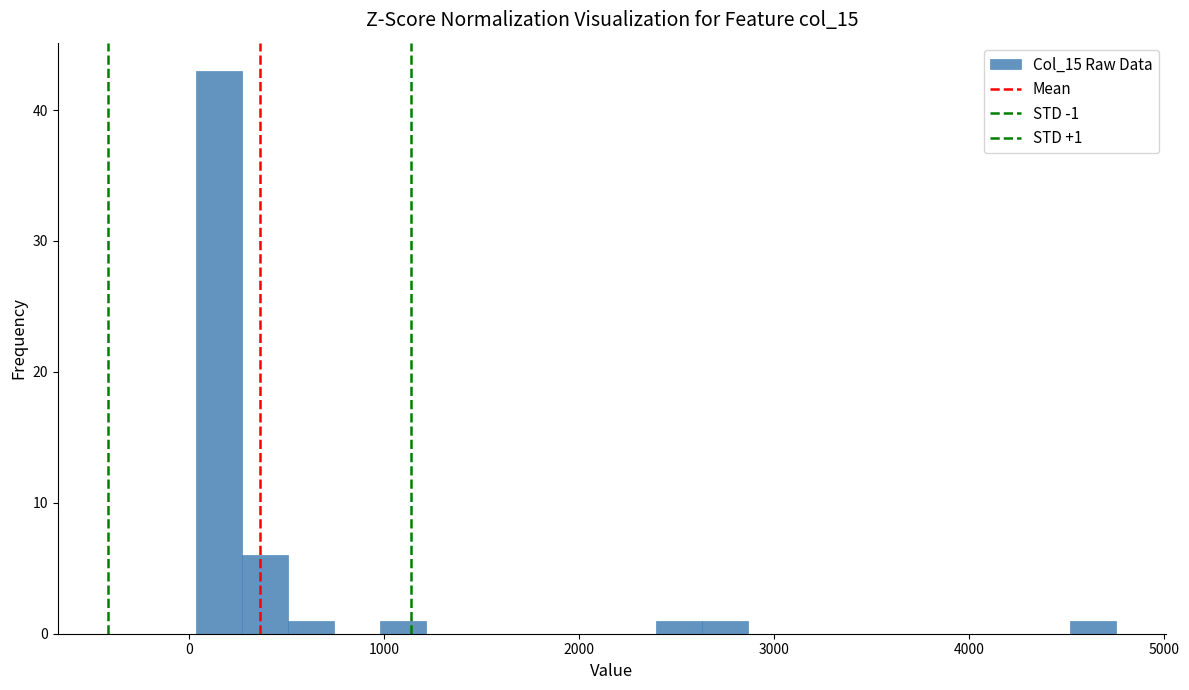

Around what value on the x-axis is the tallest bar? Give the approximate position of its centre, as read against the axis.

200